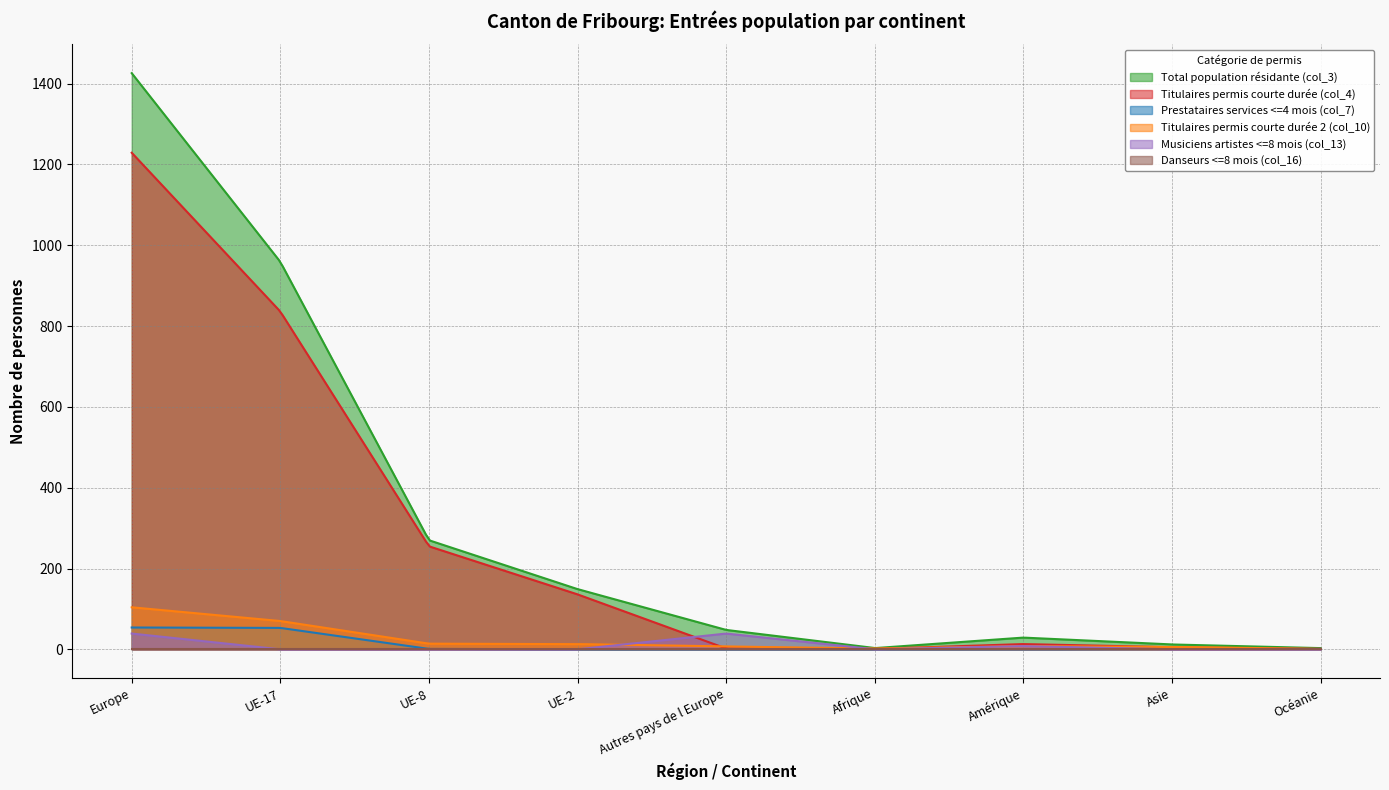

Between UE-17 and Océanie, which series saw the biggest shift?

Total population résidante (col_3)